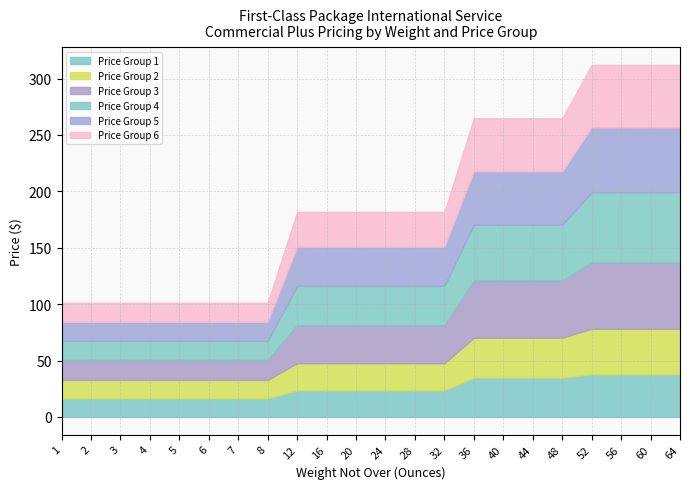

True or false: Price Group 6 and Price Group 1 cross at least once.

False